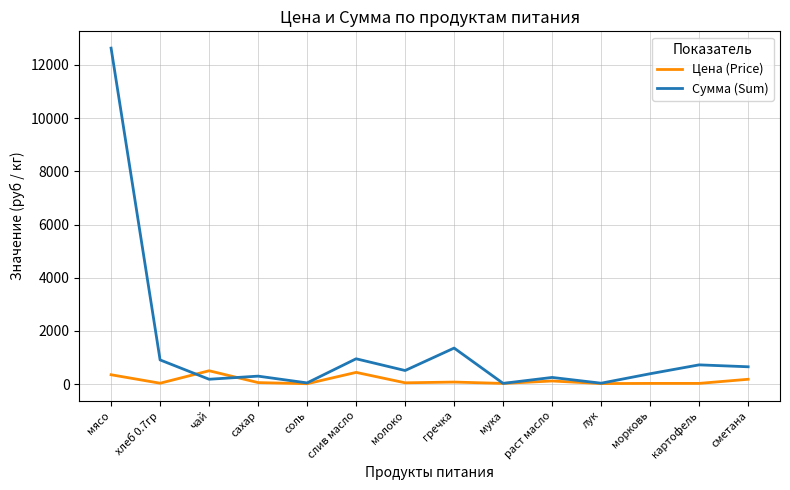

Which series changed the most between соль and слив масло?

Сумма (Sum)